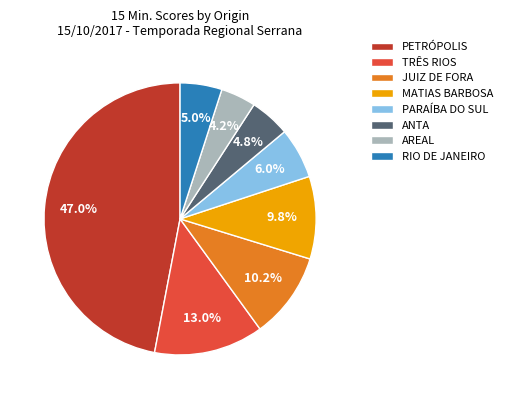

What is the ratio of the value at TRÊS RIOS to the value at PETRÓPOLIS?

0.3